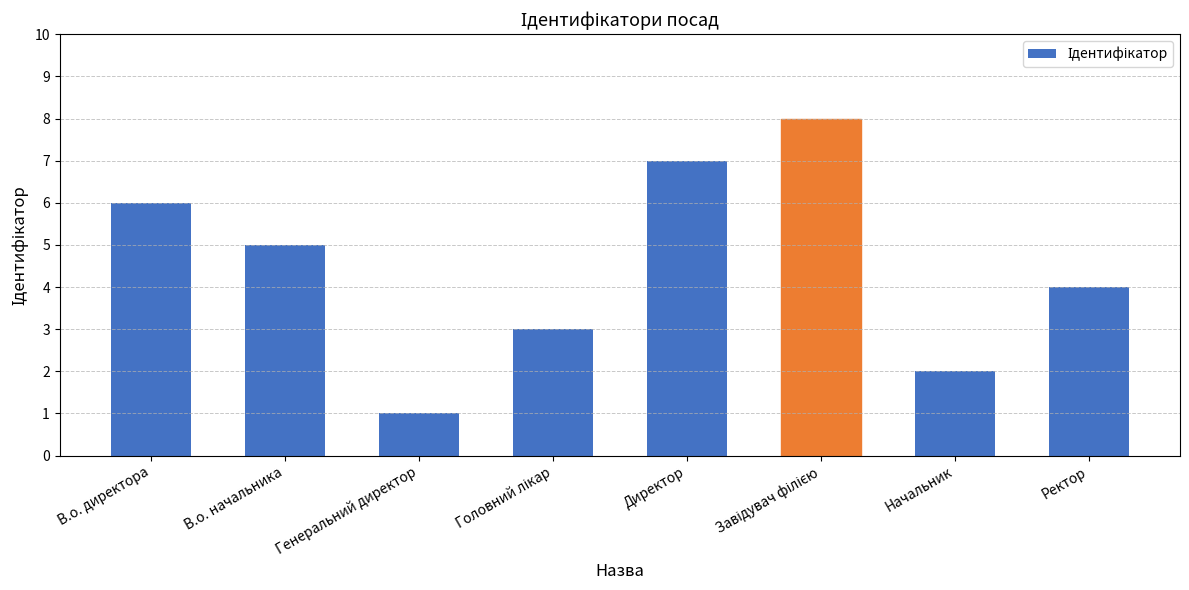

The chart shows a value of 7 at Директор. True or false?

True